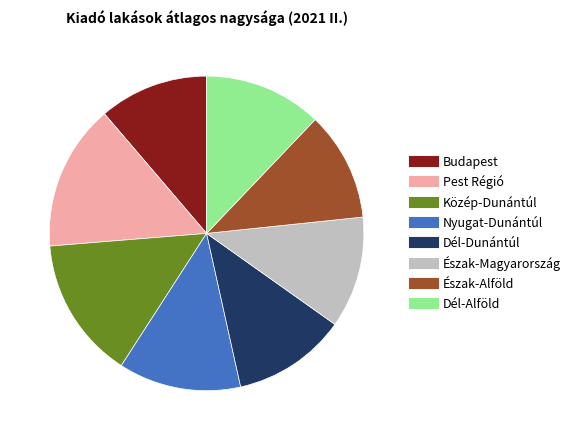

True or false: Észak-Magyarország accounts for 1% of the total.

False